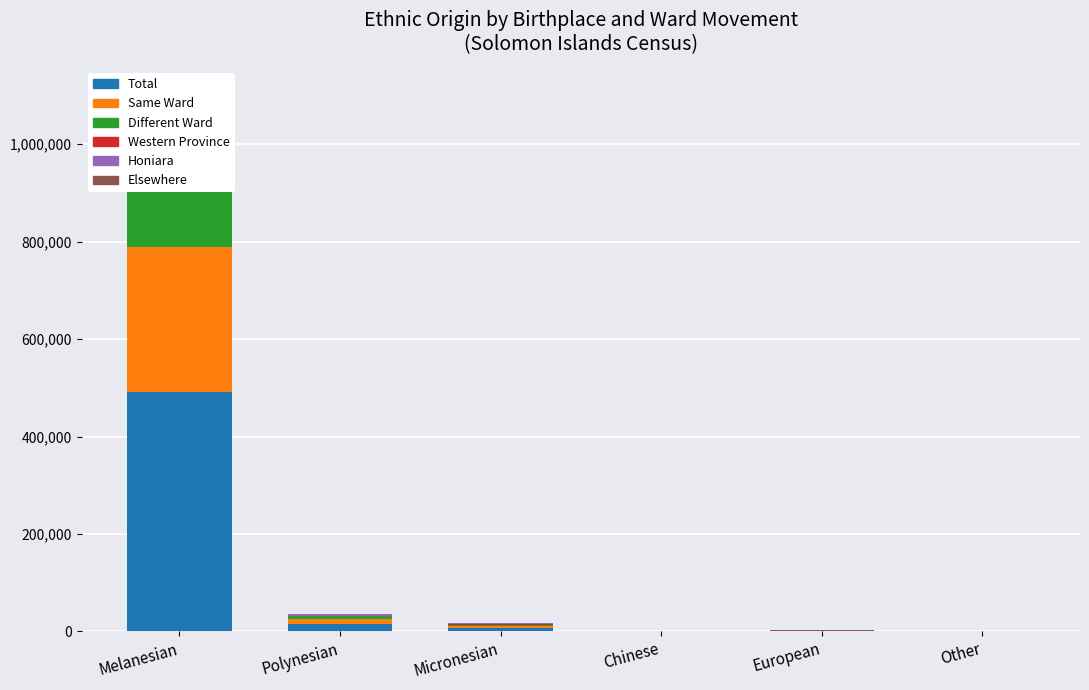

What is the greatest value displayed?

491466